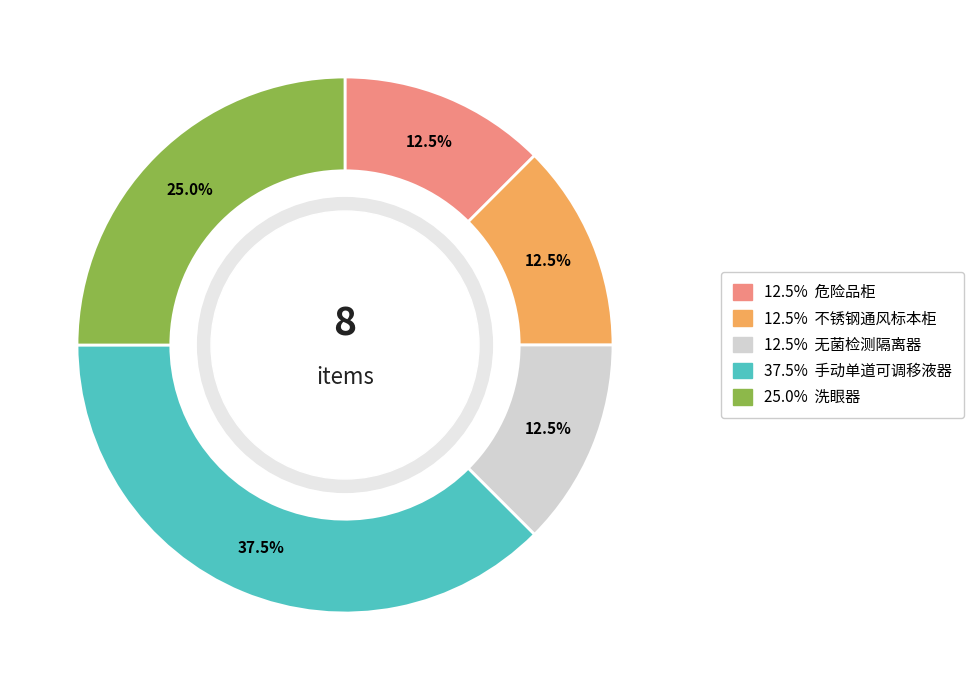

Is there any slice that represents more than half of the pie?

No